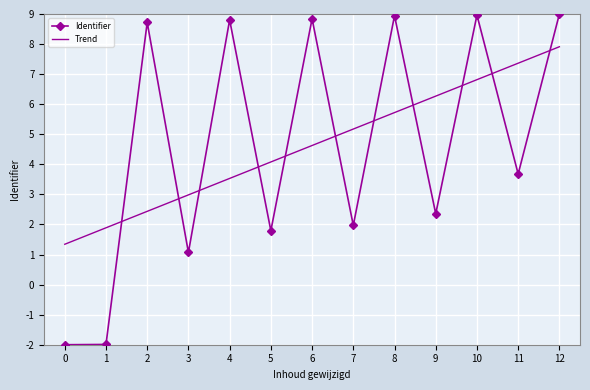

What is the total value across all series at 9?

8.6